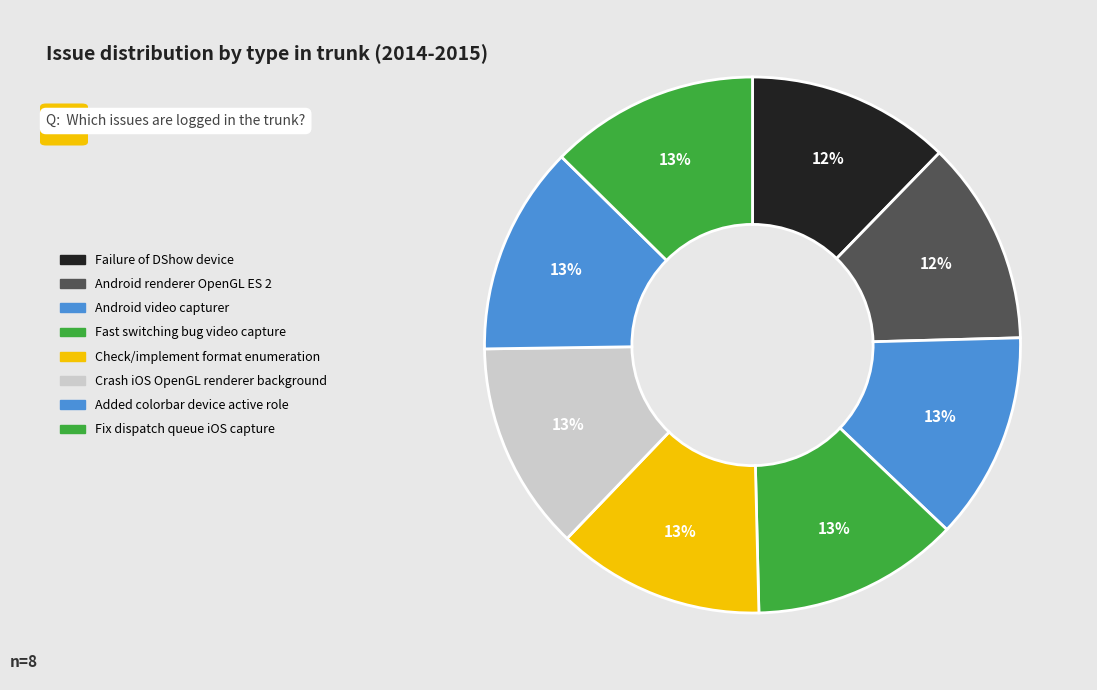

Is the sum of Crash iOS OpenGL renderer background and Added colorbar device active role greater than half?

No